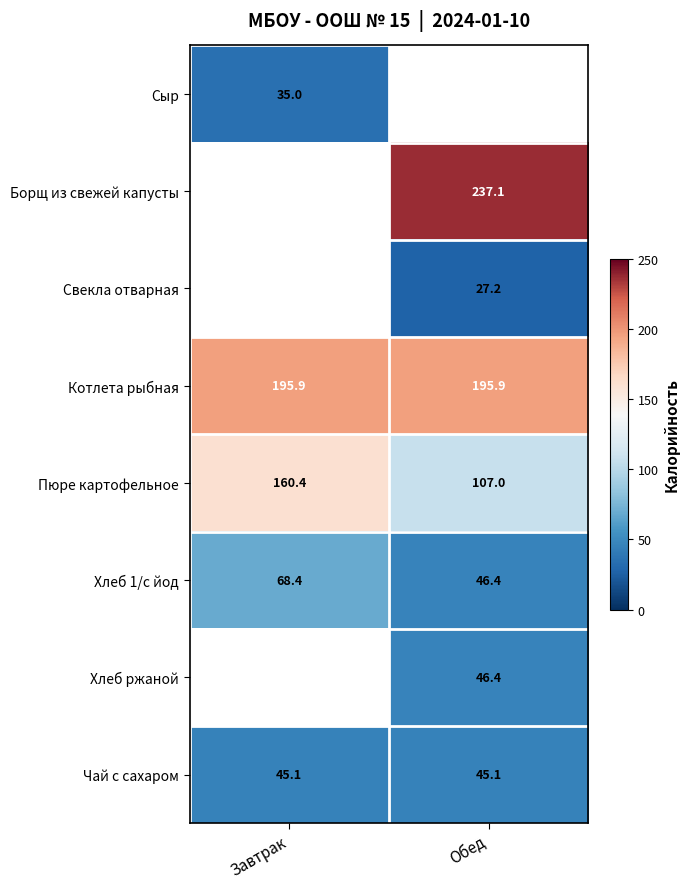

Where does the Хлеб 1/с йод series first go above 68?

Завтрак